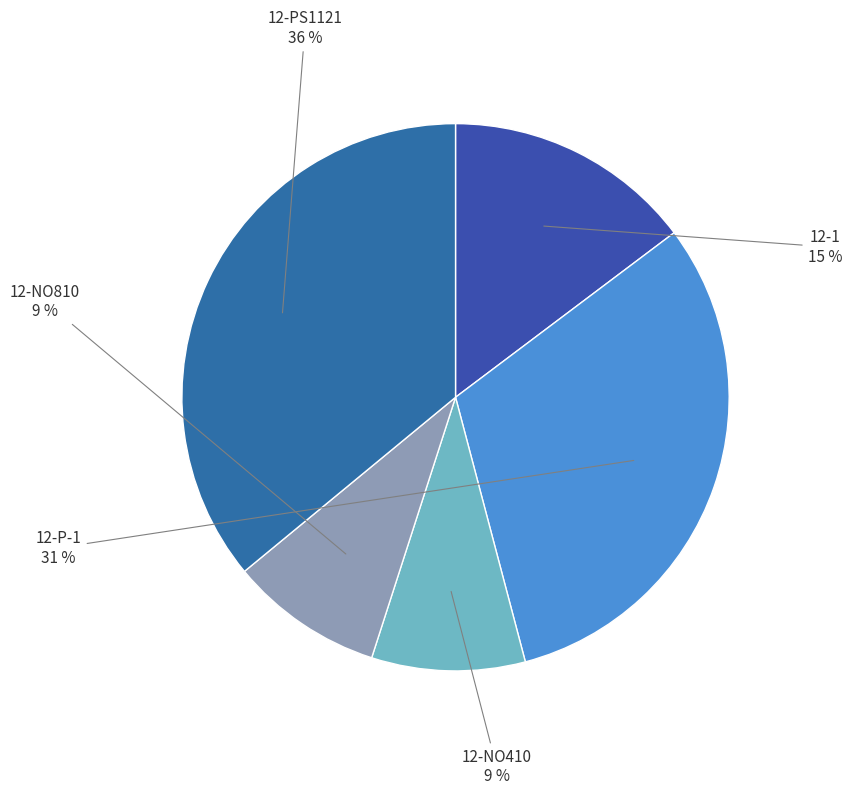

Which category has the smallest portion of the pie?

12-NO410